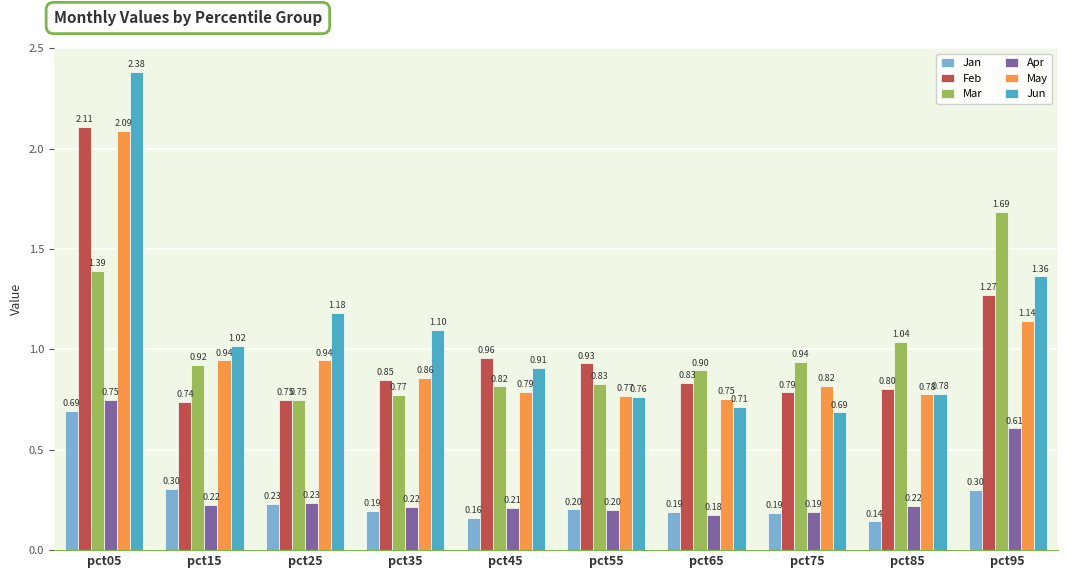

How many distinct data groups are displayed?

6